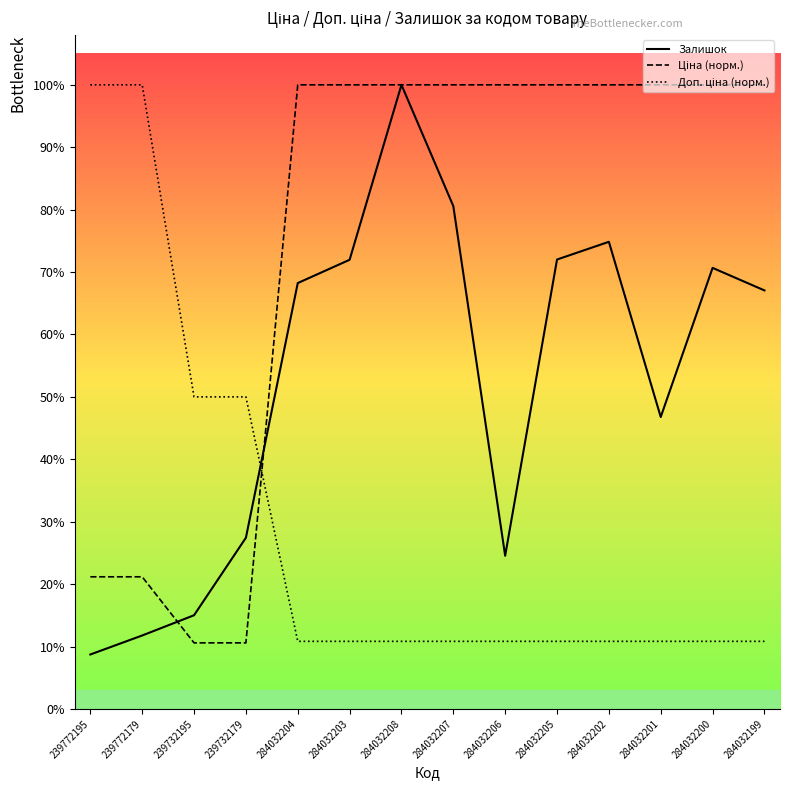

At which label does Доп. ціна (норм.) reach its minimum?

284032204